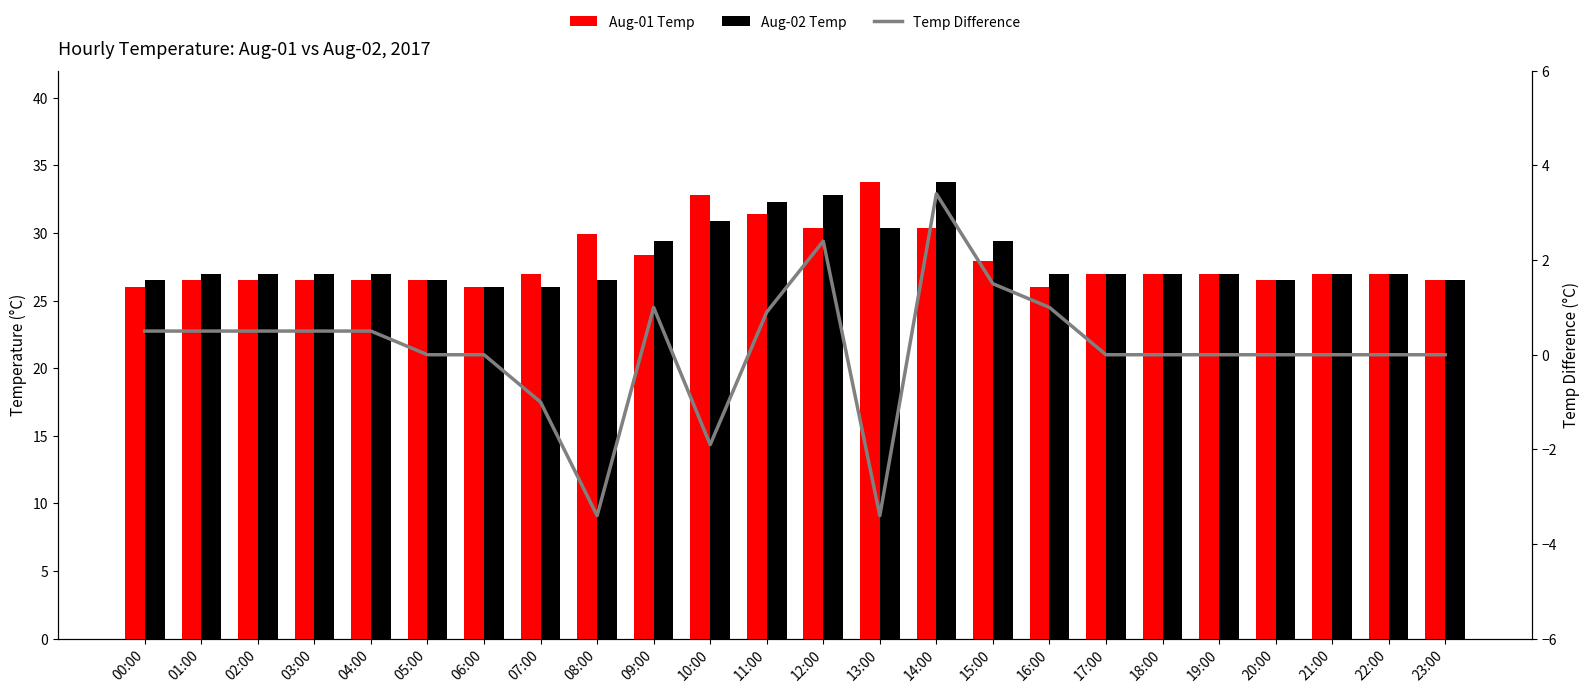

Reading left to right, what are all the values shown in this chart?

Aug-01 Temp: 00:00=26.0	01:00=26.5	02:00=26.5	03:00=26.5	04:00=26.5	05:00=26.5	06:00=26.0	07:00=27.0	08:00=29.9	09:00=28.4	10:00=32.8	11:00=31.4	12:00=30.4	13:00=33.8	14:00=30.4	15:00=27.9	16:00=26.0	17:00=27.0	18:00=27.0	19:00=27.0	20:00=26.5	21:00=27.0	22:00=27.0	23:00=26.5
Aug-02 Temp: 00:00=26.5	01:00=27.0	02:00=27.0	03:00=27.0	04:00=27.0	05:00=26.5	06:00=26.0	07:00=26.0	08:00=26.5	09:00=29.4	10:00=30.9	11:00=32.3	12:00=32.8	13:00=30.4	14:00=33.8	15:00=29.4	16:00=27.0	17:00=27.0	18:00=27.0	19:00=27.0	20:00=26.5	21:00=27.0	22:00=27.0	23:00=26.5
Temp Difference: 00:00=0.5	01:00=0.5	02:00=0.5	03:00=0.5	04:00=0.5	05:00=0.0	06:00=0.0	07:00=-1.0	08:00=-3.4	09:00=1.0	10:00=-1.9	11:00=0.9	12:00=2.4	13:00=-3.4	14:00=3.4	15:00=1.5	16:00=1.0	17:00=0.0	18:00=0.0	19:00=0.0	20:00=0.0	21:00=0.0	22:00=0.0	23:00=0.0